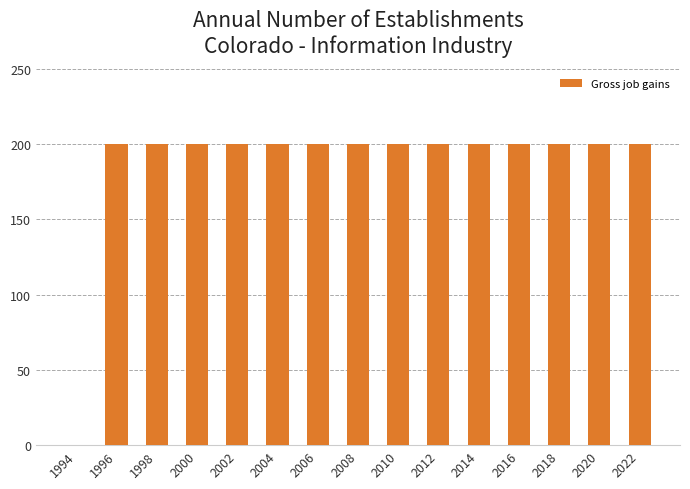

What is the average value?

187